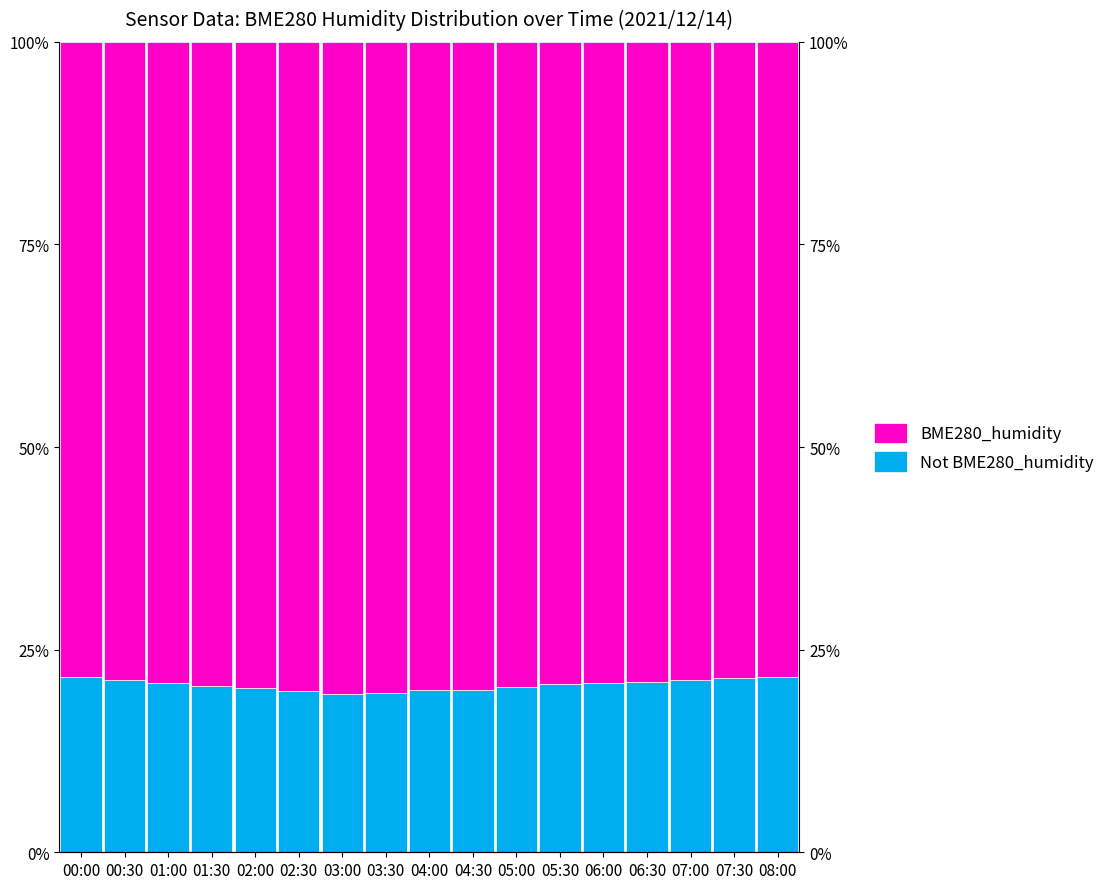

Which series has the widest spread of values?

Not BME280_humidity